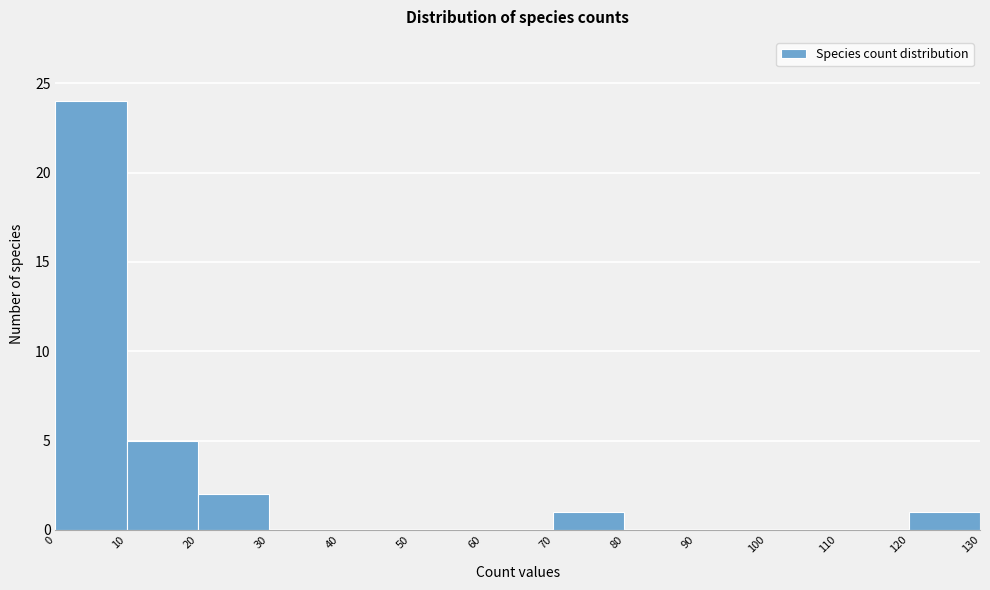

Over which range of the x-axis is the bar tallest?

0 to 10